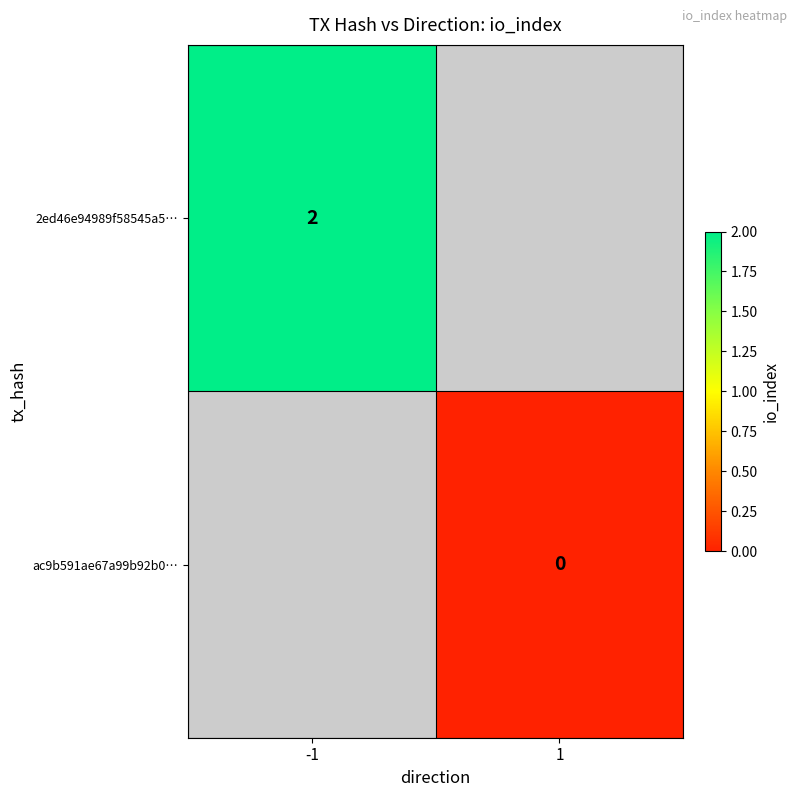

The value of 2ed46e94989f58545a5… at -1 is 1. True or false?

False